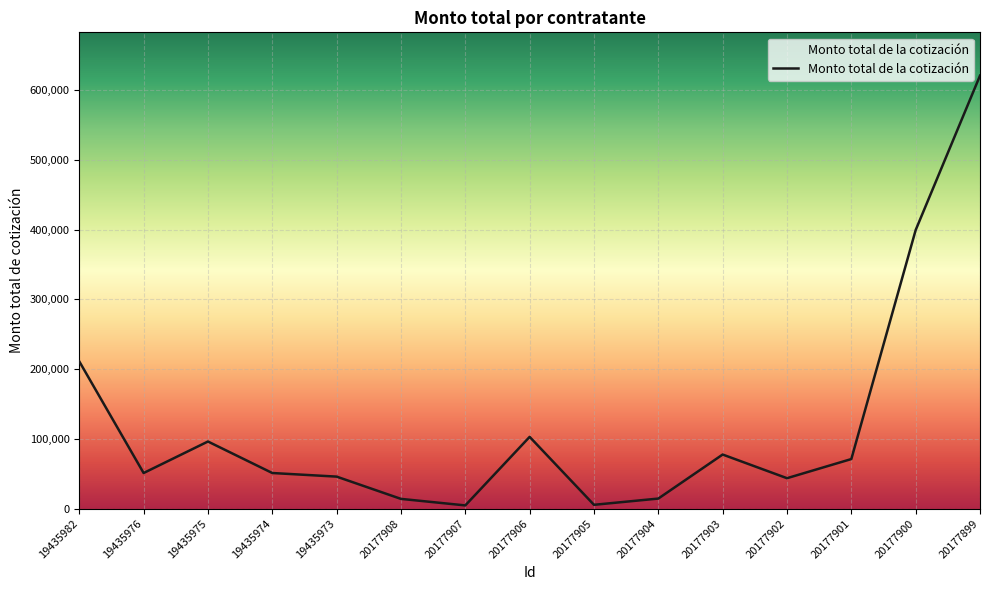

What is the difference between the values at 19435982 and 19435973?

165232.1